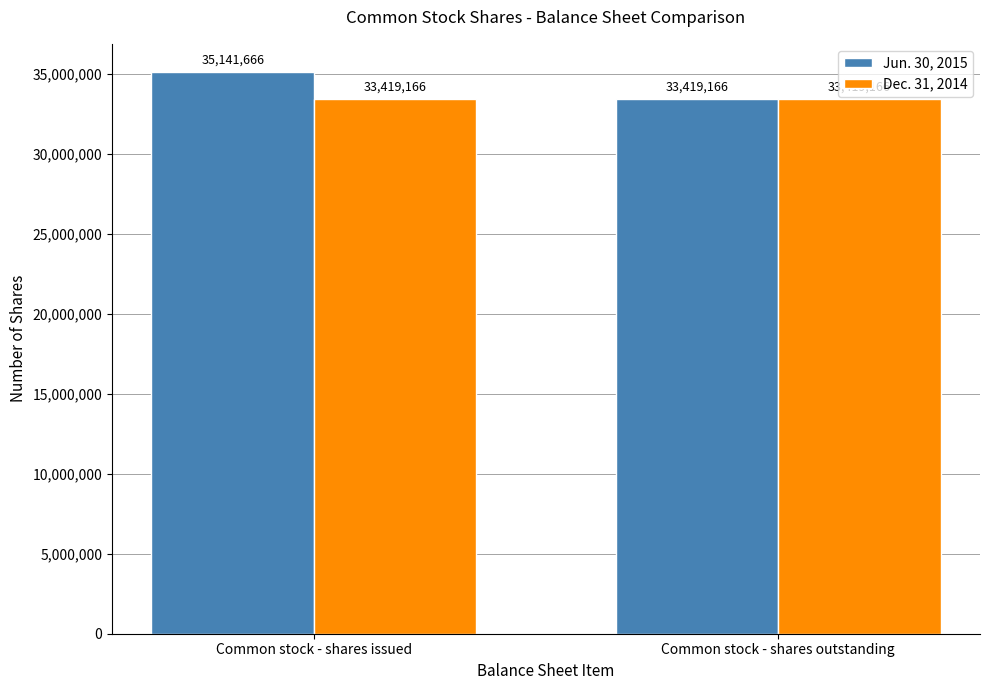

Reading left to right, extract all data points from this chart.

Jun. 30, 2015: Common stock - shares issued=35141666	Common stock - shares outstanding=33419166
Dec. 31, 2014: Common stock - shares issued=33419166	Common stock - shares outstanding=33419166